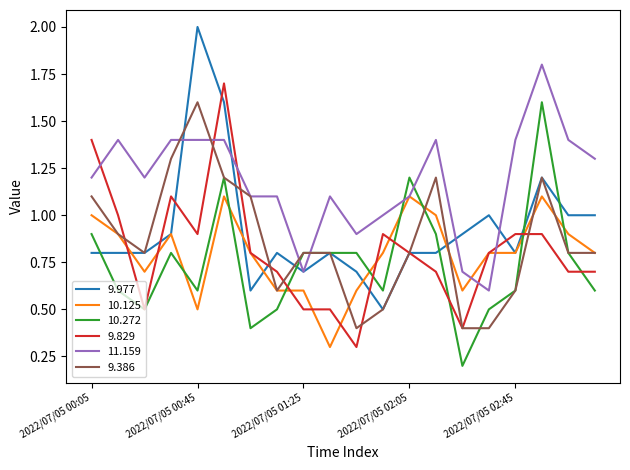

What is the highest value of the 10.272 series?

1.6